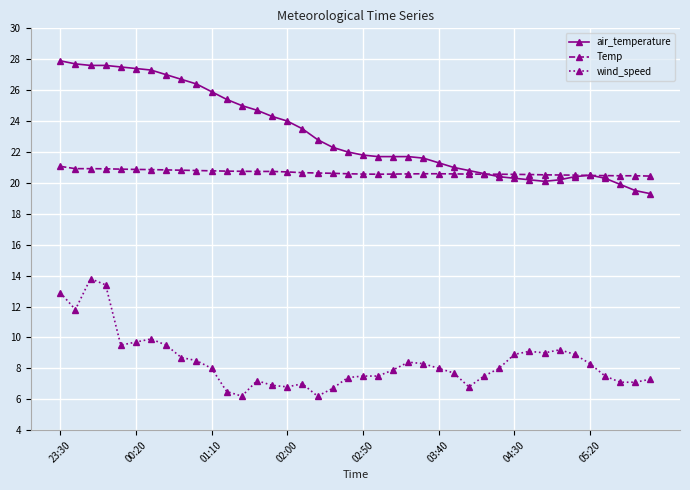

True or false: air_temperature and wind_speed cross at least once.

False